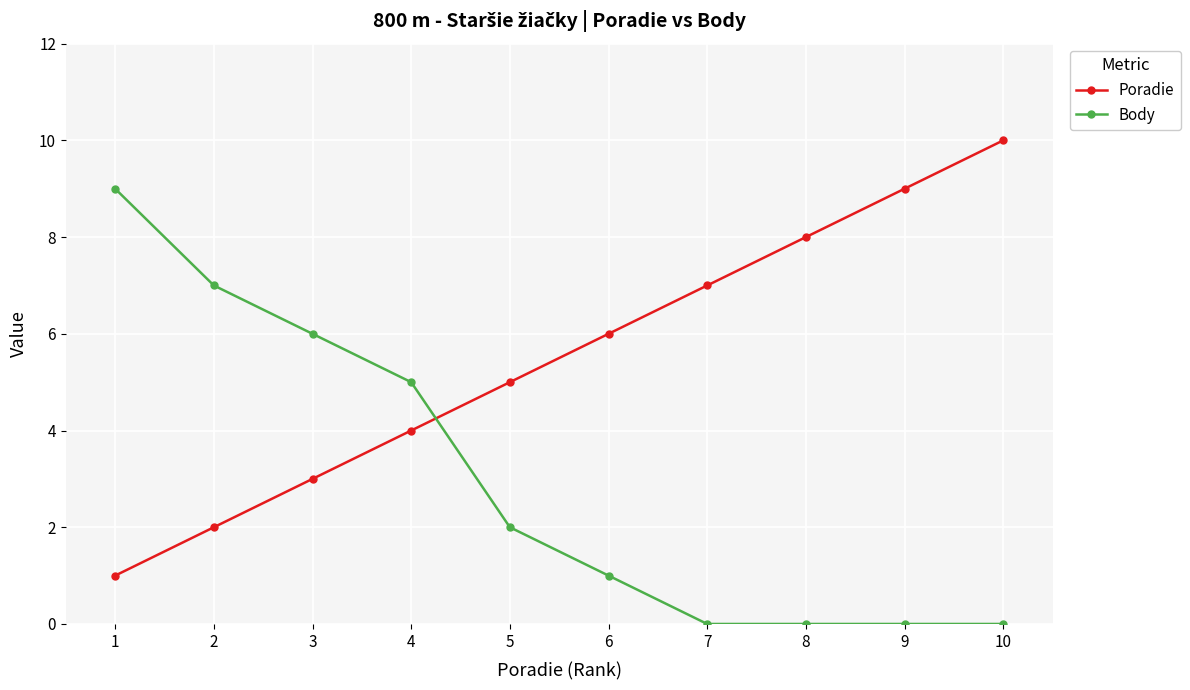

How many Poradie values are between 3 and 8?

6